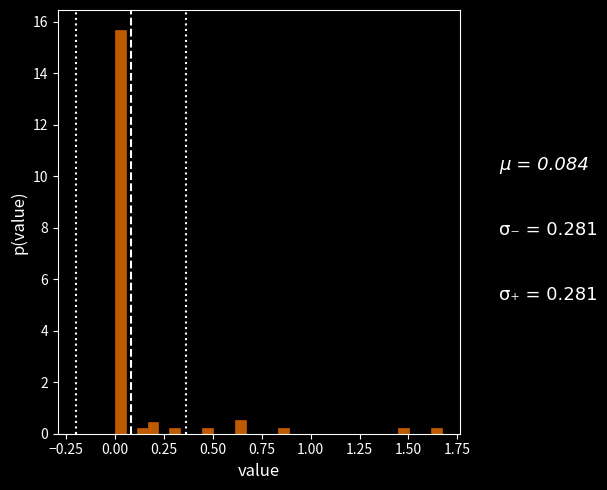

Read against the x-axis, roughly where is the centre of the tallest bar?

0.05